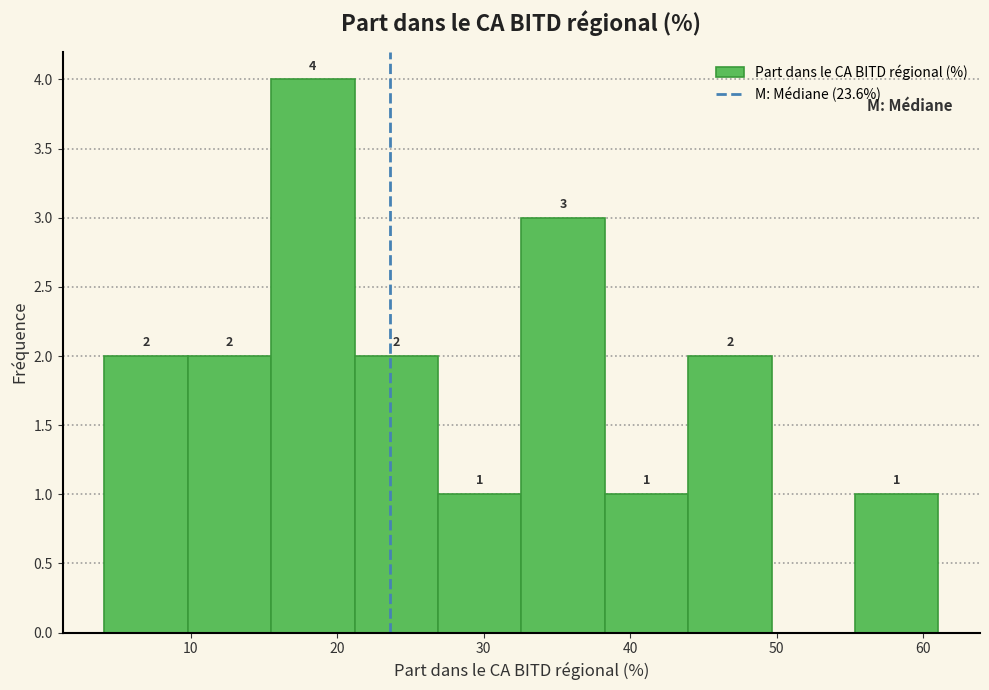

Which range on the x-axis has the tallest bar?

15 to 21